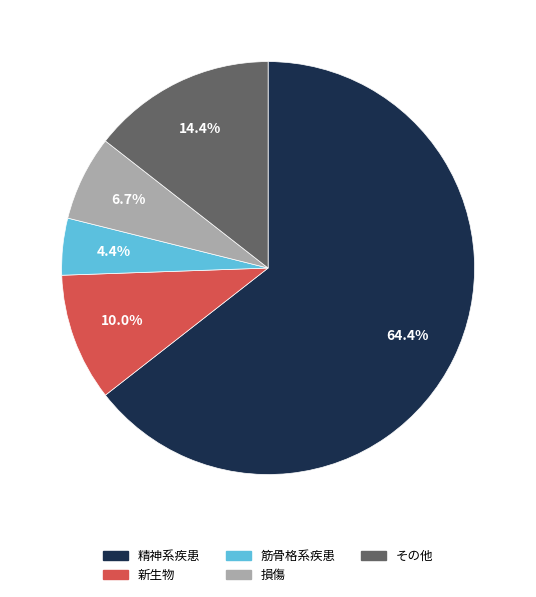

Does any single category account for the majority?

Yes